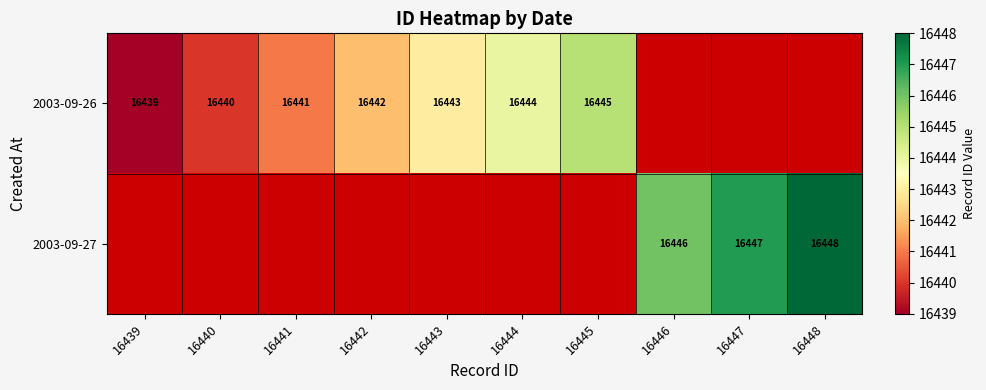

The 2003-09-27 series shows 16447 at 16447. True or false?

True